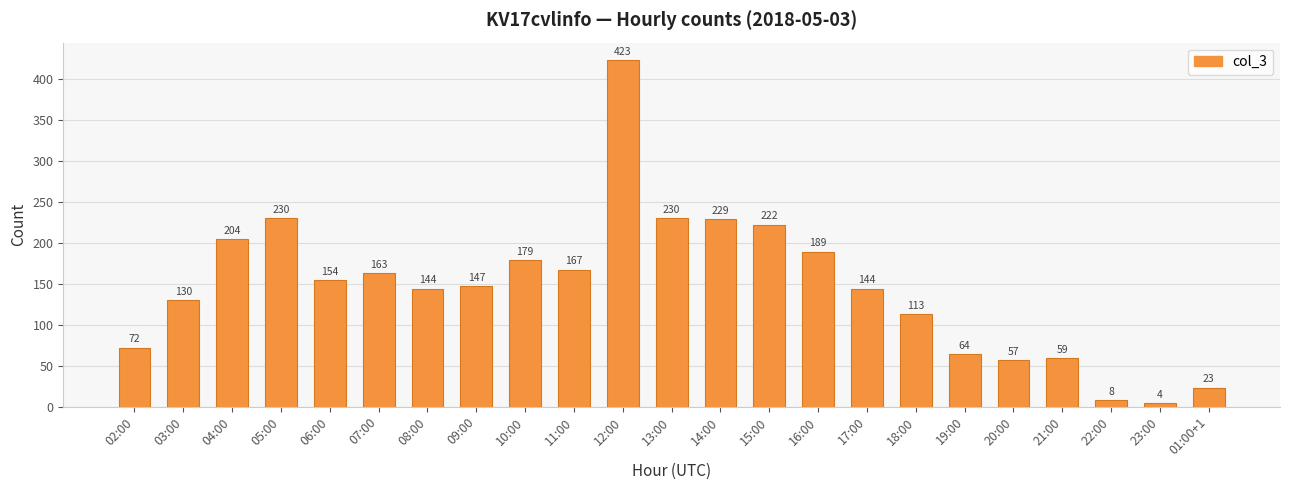

What is the label of the 8th bar from the left?

09:00